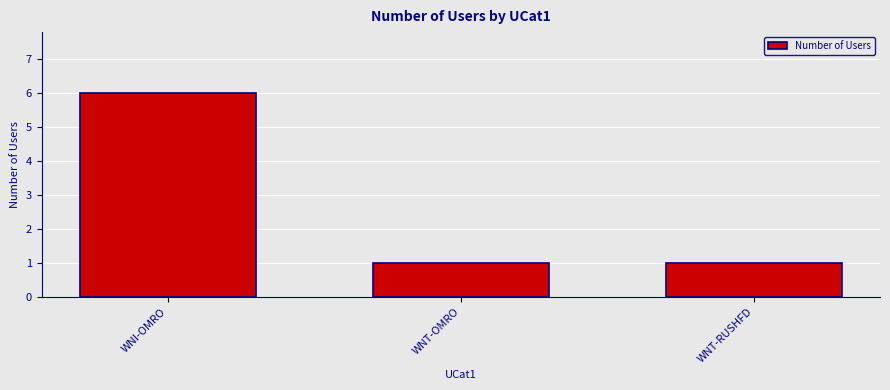

Reading left to right, extract all data points from this chart.

WNI-OMRO=6	WNT-OMRO=1	WNT-RUSHFD=1